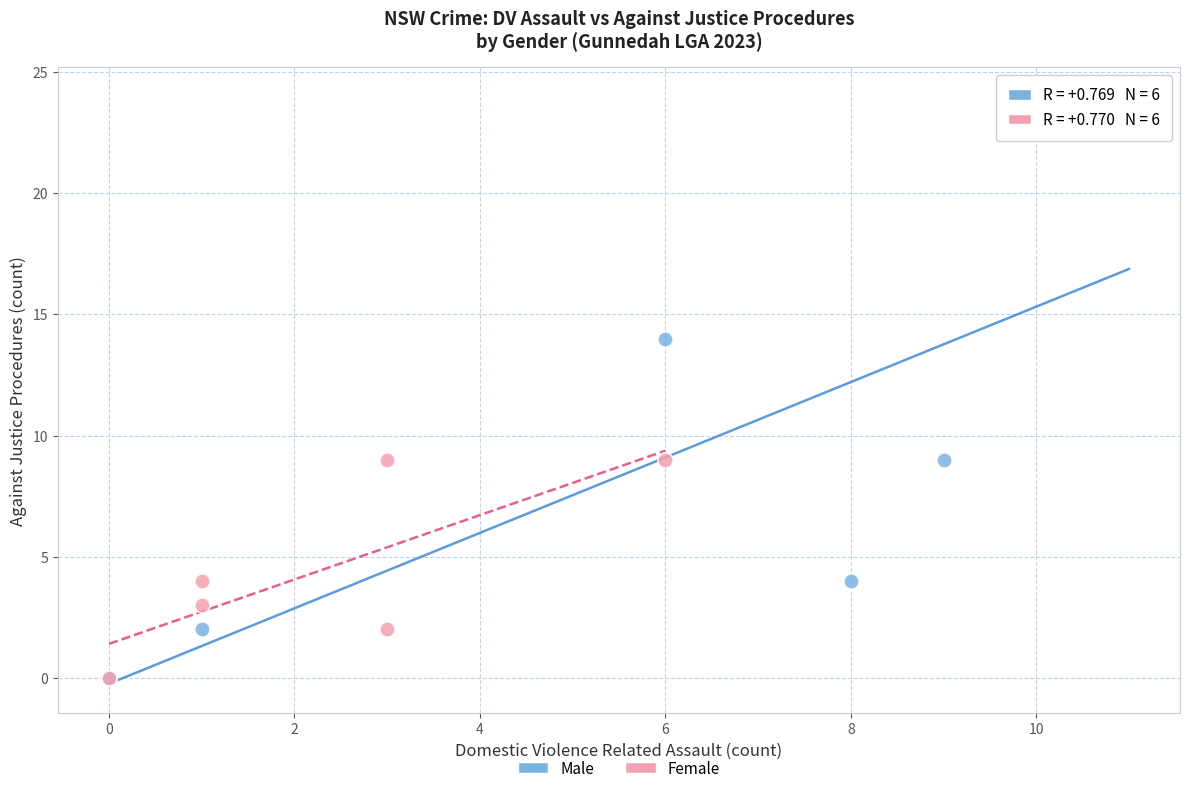

Which series contains the highest Y value?

Male